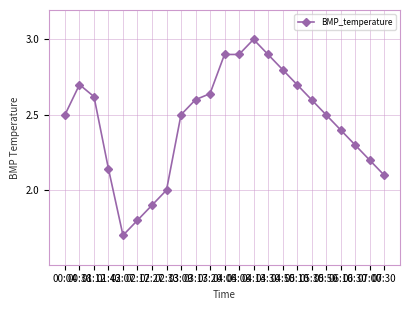

Which has a higher value, 02:27 or 05:50?

05:50